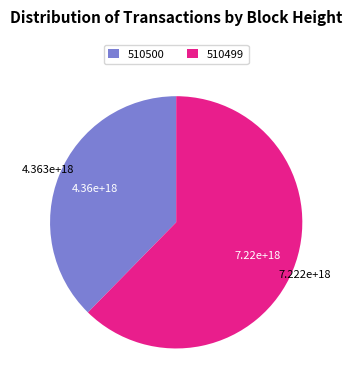

How many segments does this pie chart have?

2